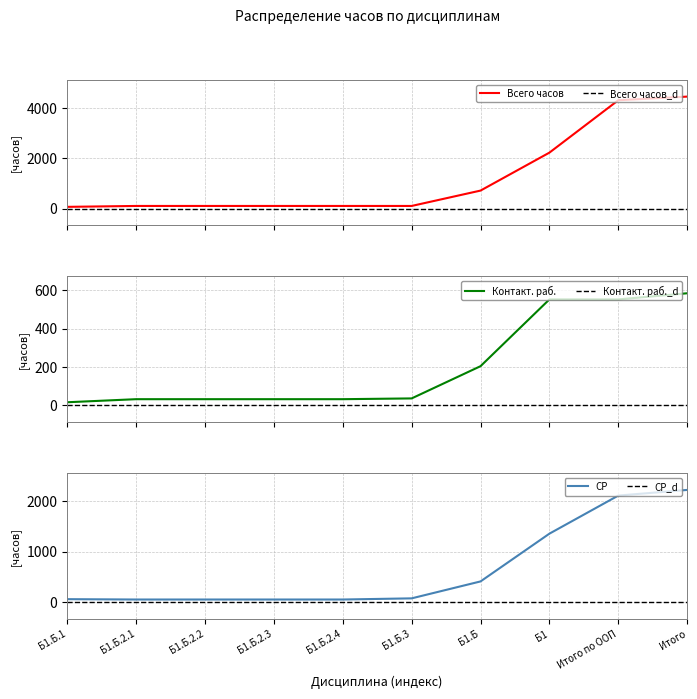

Which series has the largest total across all categories?

Всего часов